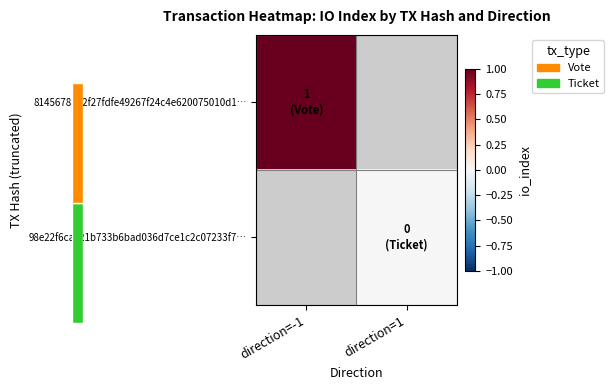

Is the value of 98e22f6cac21b733b6bad036d7ce1c2c07233f7… at direction=-1 greater than the value of 8145678a42f27fdfe49267f24c4e620075010d1… at direction=1?

No